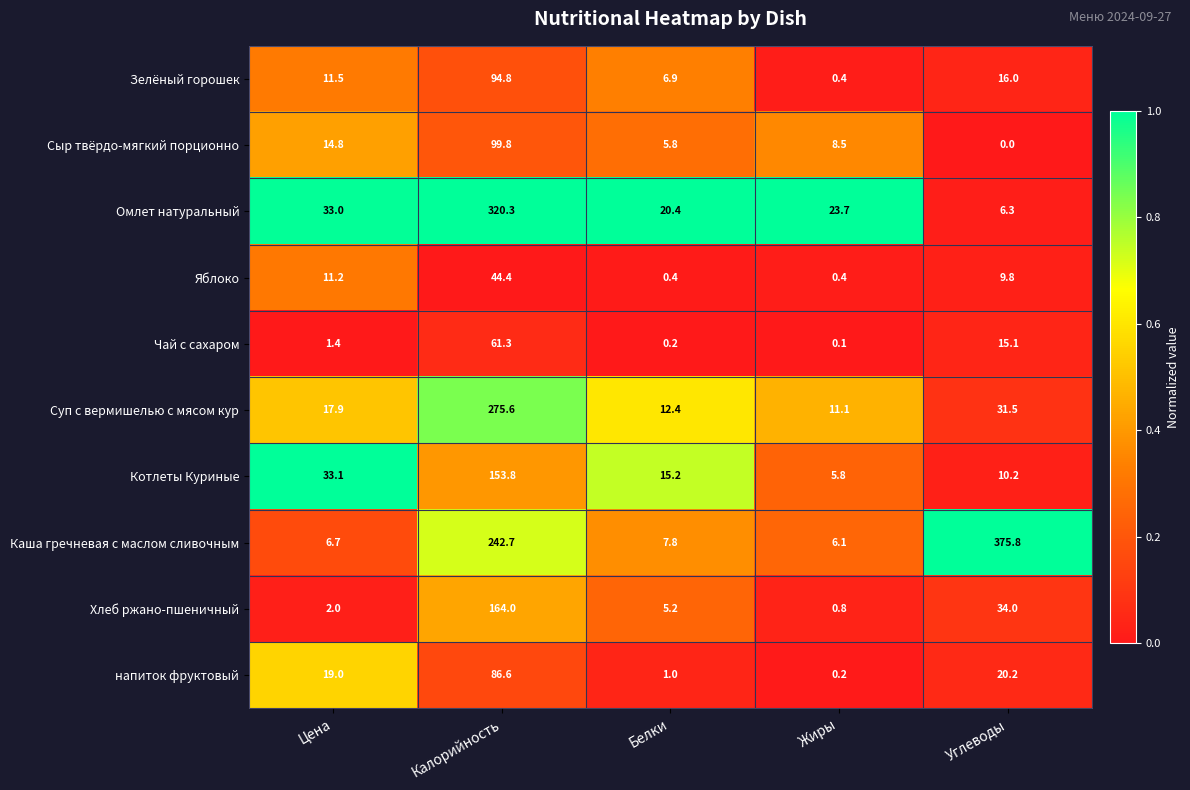

At which category does the chart reach its peak across all series?

Углеводы